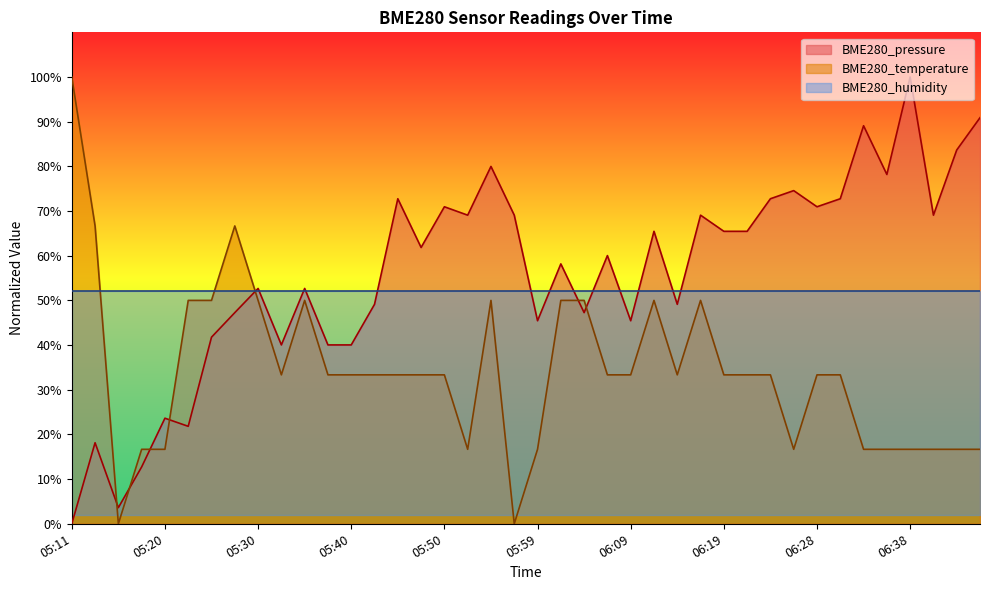

Which has a higher value, 05:45 or 06:21?

05:45